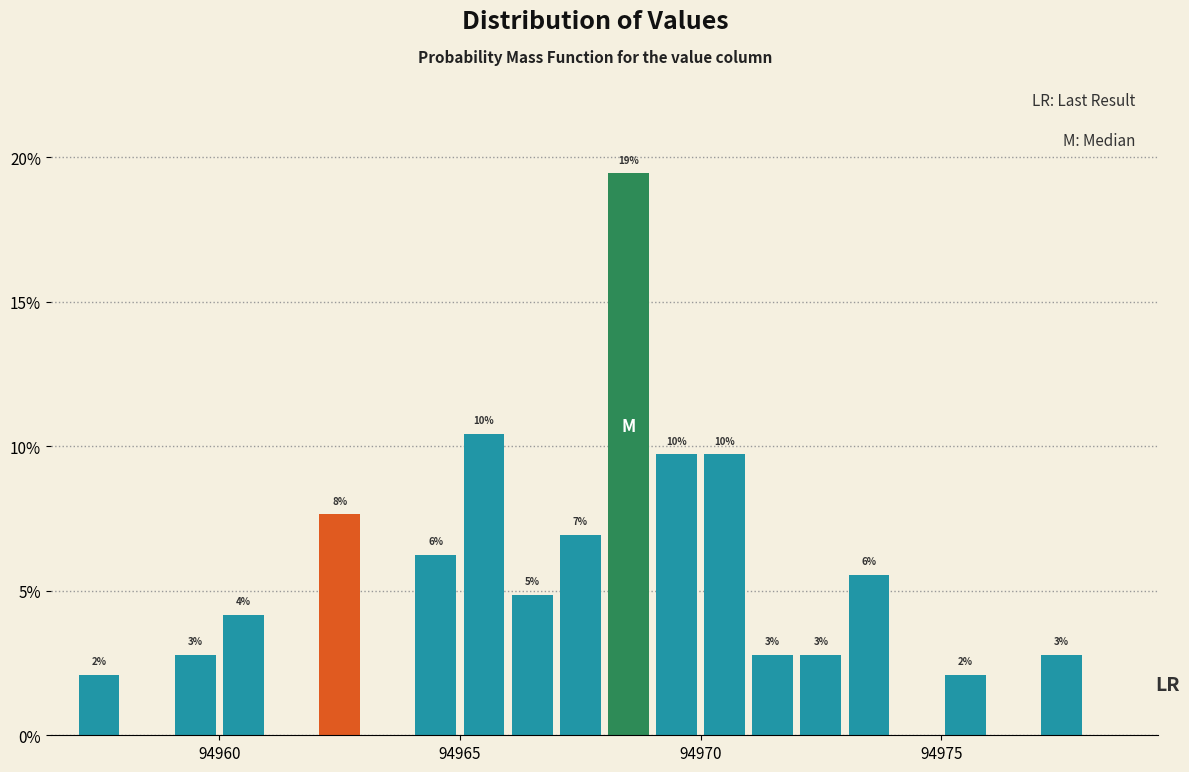

Read against the x-axis, roughly where is the centre of the tallest bar?

94968.5